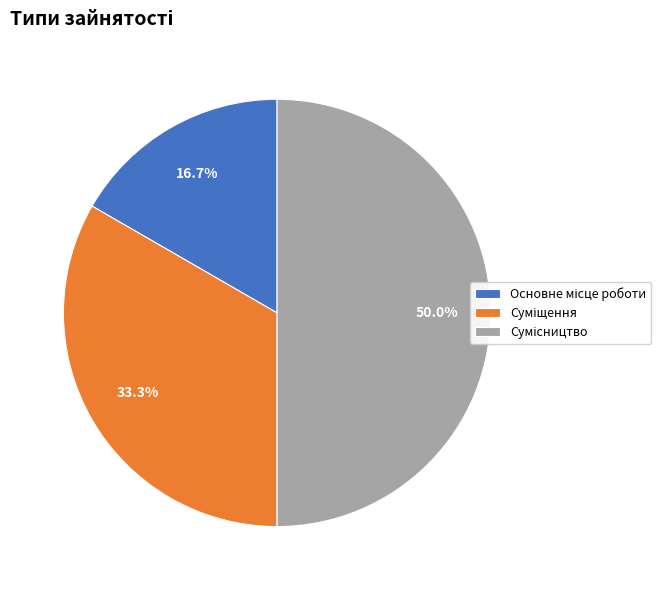

Is there a majority slice in this chart?

No